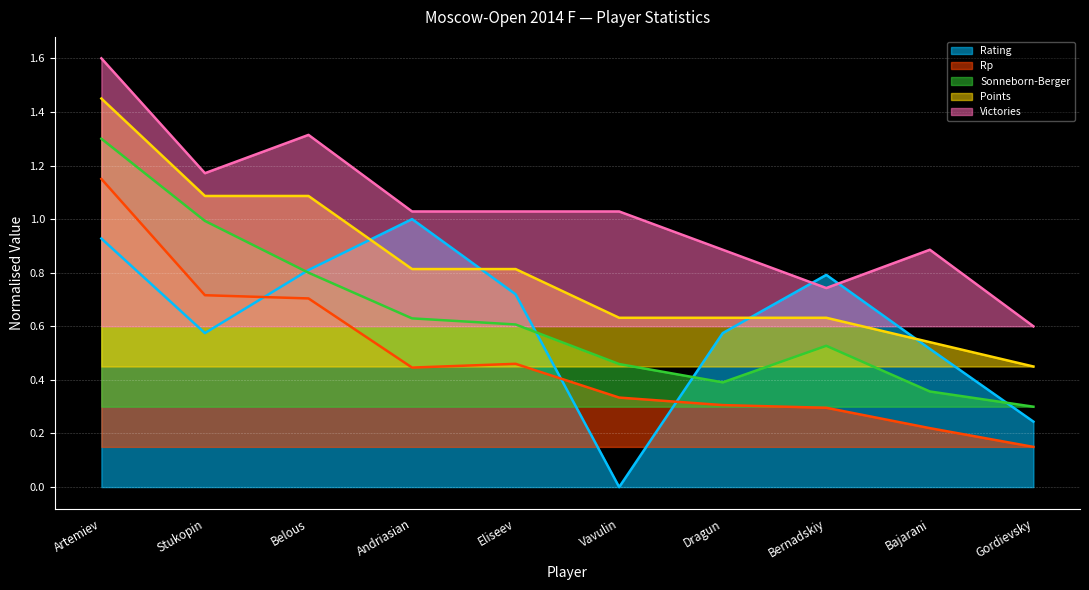

What is the maximum value shown in the chart?

1.6